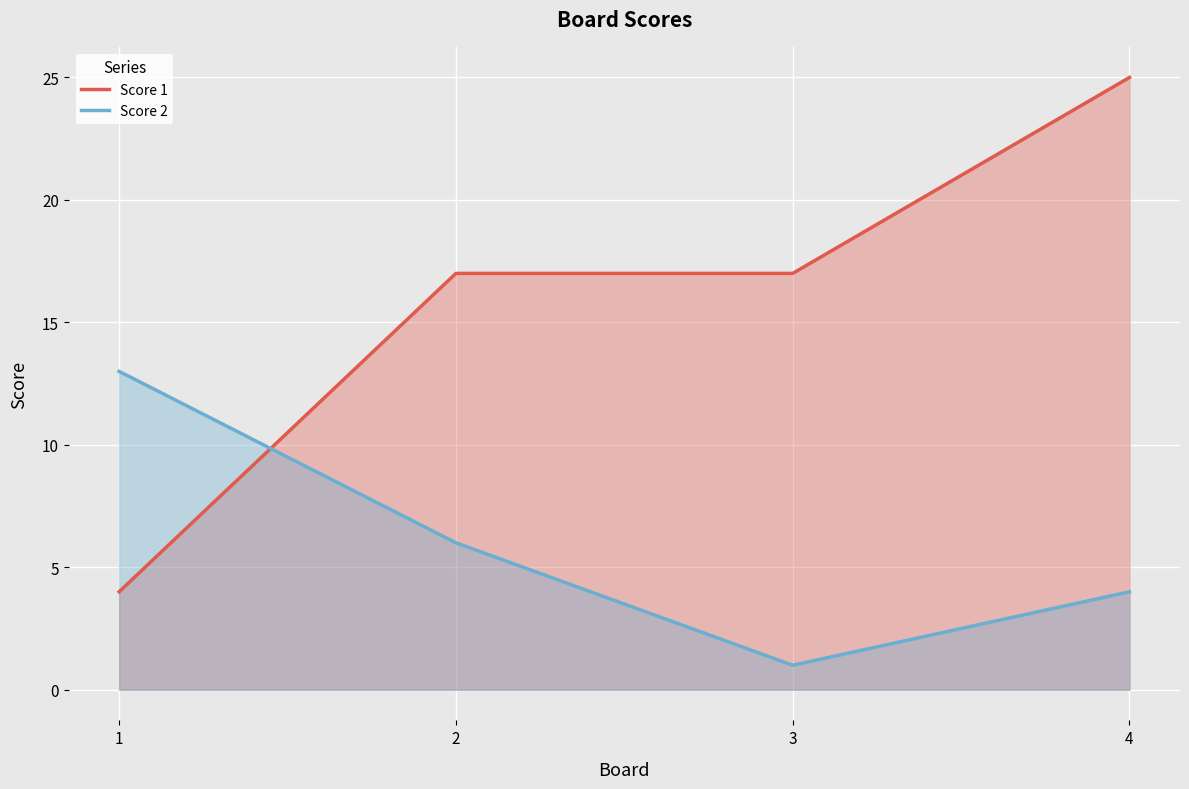

What is the sum of the Score 2 values at 1 and 2?

19